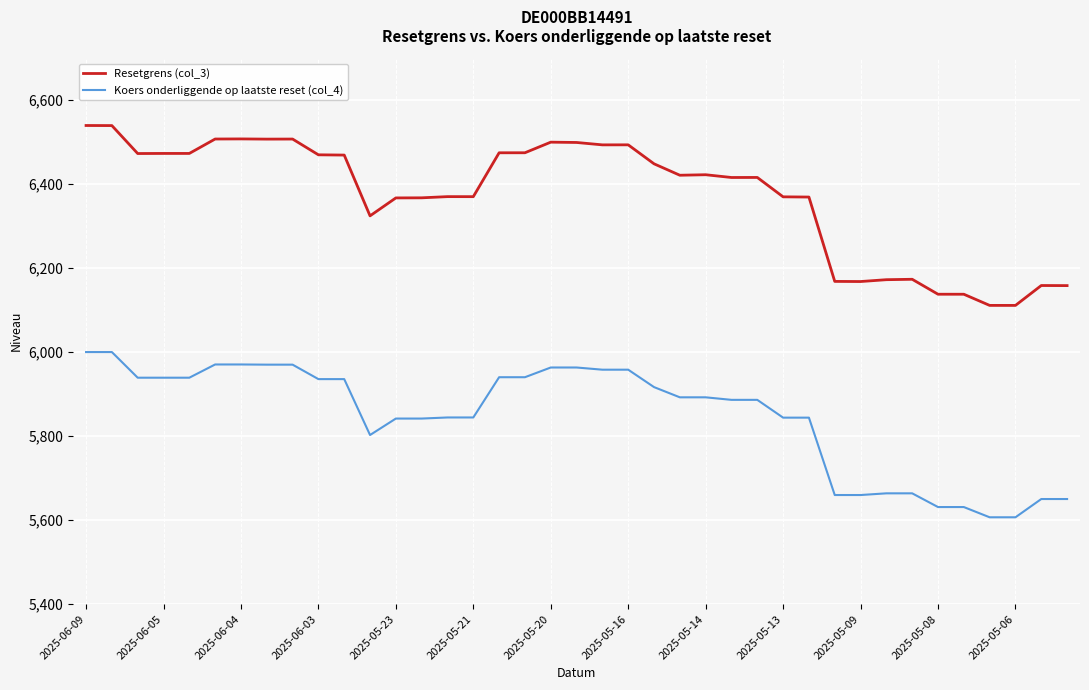

True or false: Koers onderliggende op laatste reset (col_4) and Resetgrens (col_3) cross at least once.

False